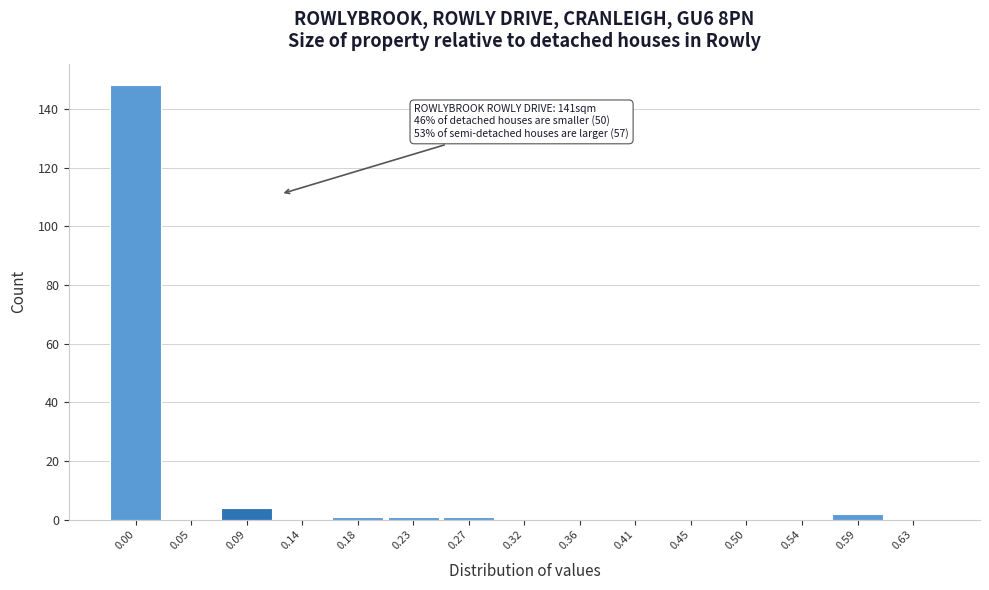

Reading right to left, what are all the values shown in this chart?

0.63=0	0.59=2	0.54=0	0.50=0	0.45=0	0.41=0	0.36=0	0.32=0	0.27=1	0.23=1	0.18=1	0.14=0	0.09=4	0.05=0	0.00=148